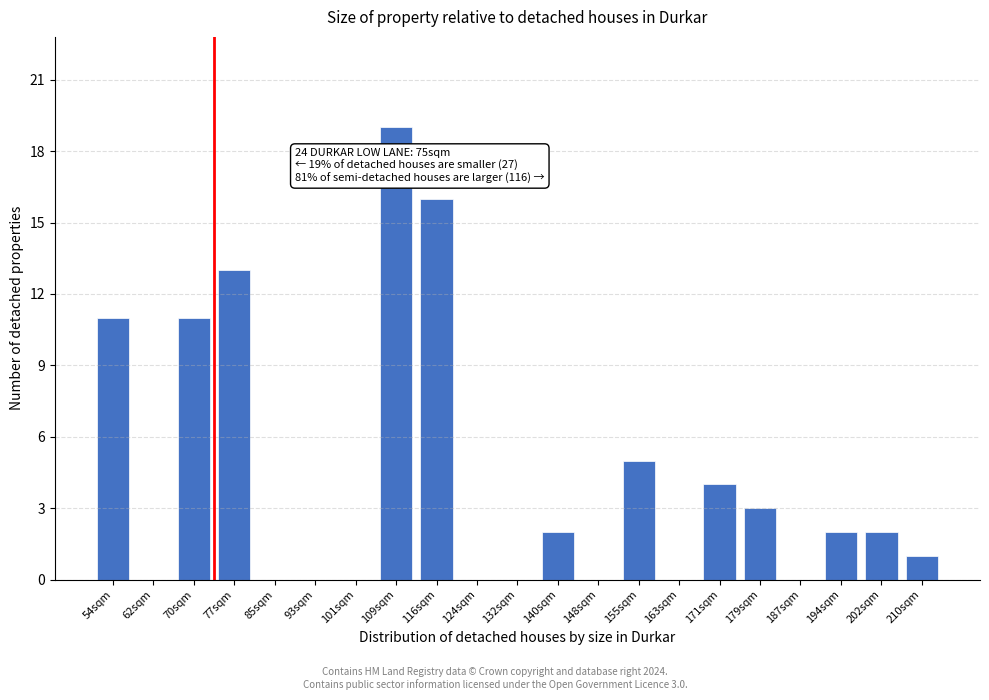

Reading right to left, what are all the values shown in this chart?

210sqm=1	202sqm=2	194sqm=2	187sqm=0	179sqm=3	171sqm=4	163sqm=0	155sqm=5	148sqm=0	140sqm=2	132sqm=0	124sqm=0	116sqm=16	109sqm=19	101sqm=0	93sqm=0	85sqm=0	77sqm=13	70sqm=11	62sqm=0	54sqm=11